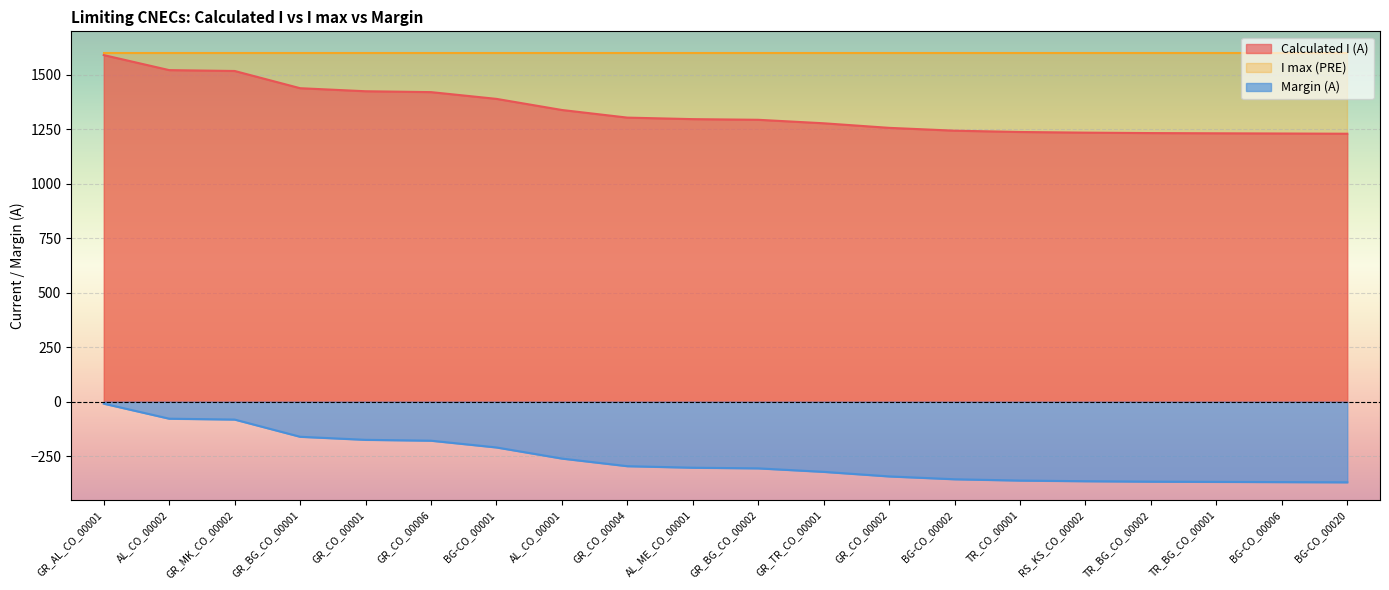

The Margin (A) series shows -261 at AL_CO_00001. True or false?

True